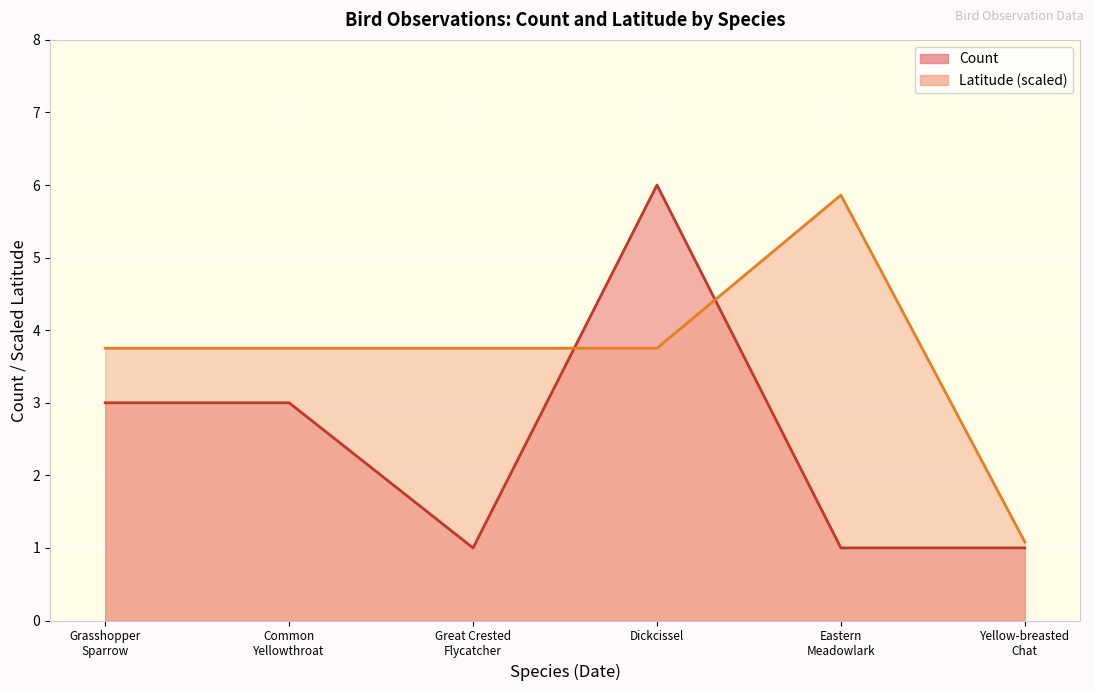

What is the difference between the maximum and minimum values in the Latitude series?

4.8